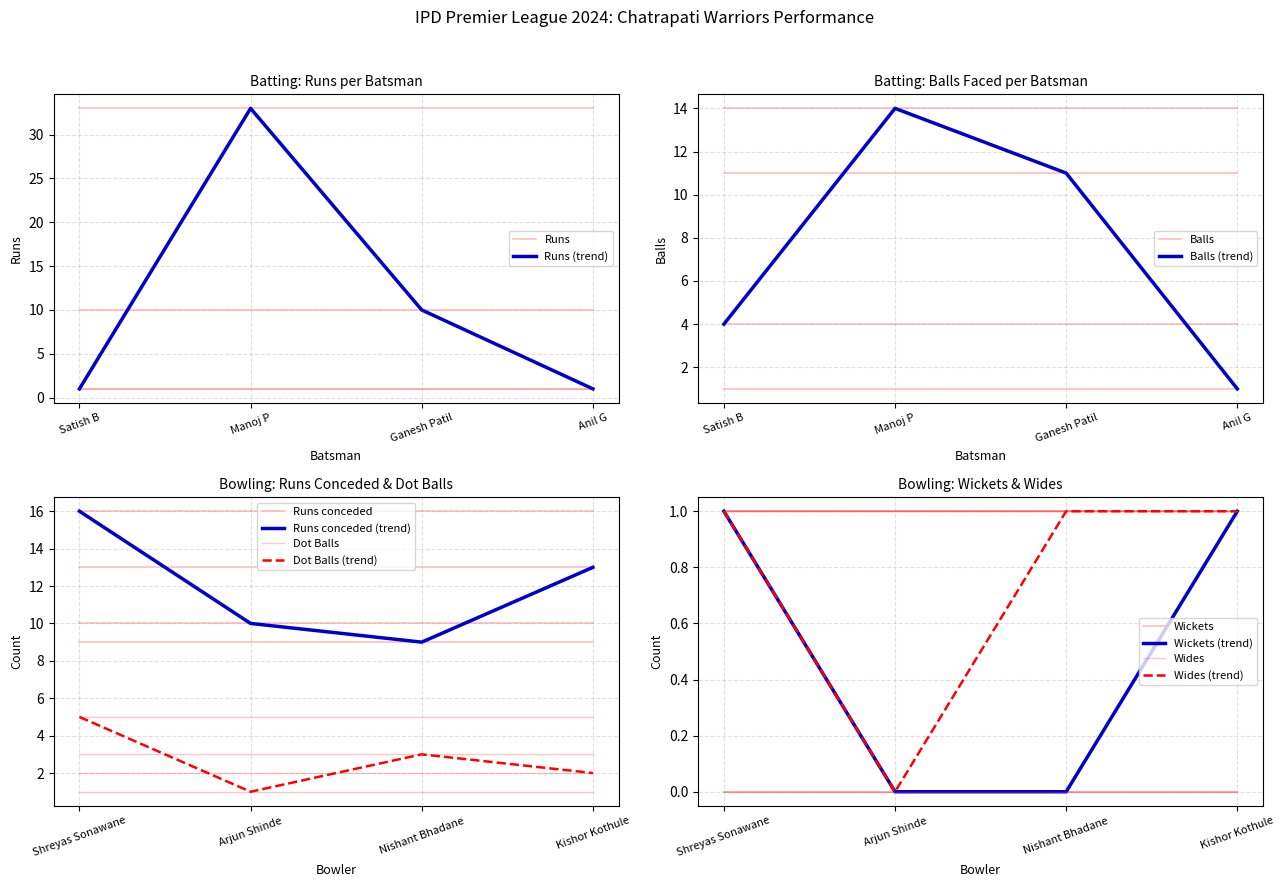

True or false: Runs (trend) has a value of 1 at Satish B.

True